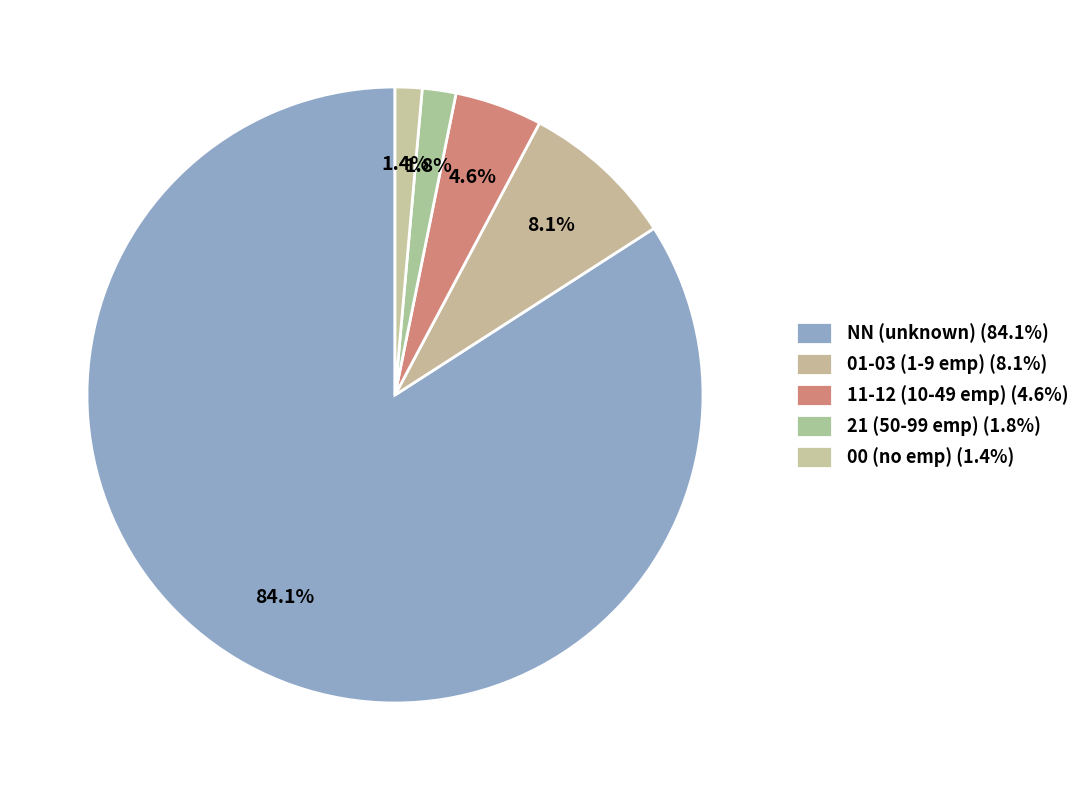

Count the number of slices in the pie.

5